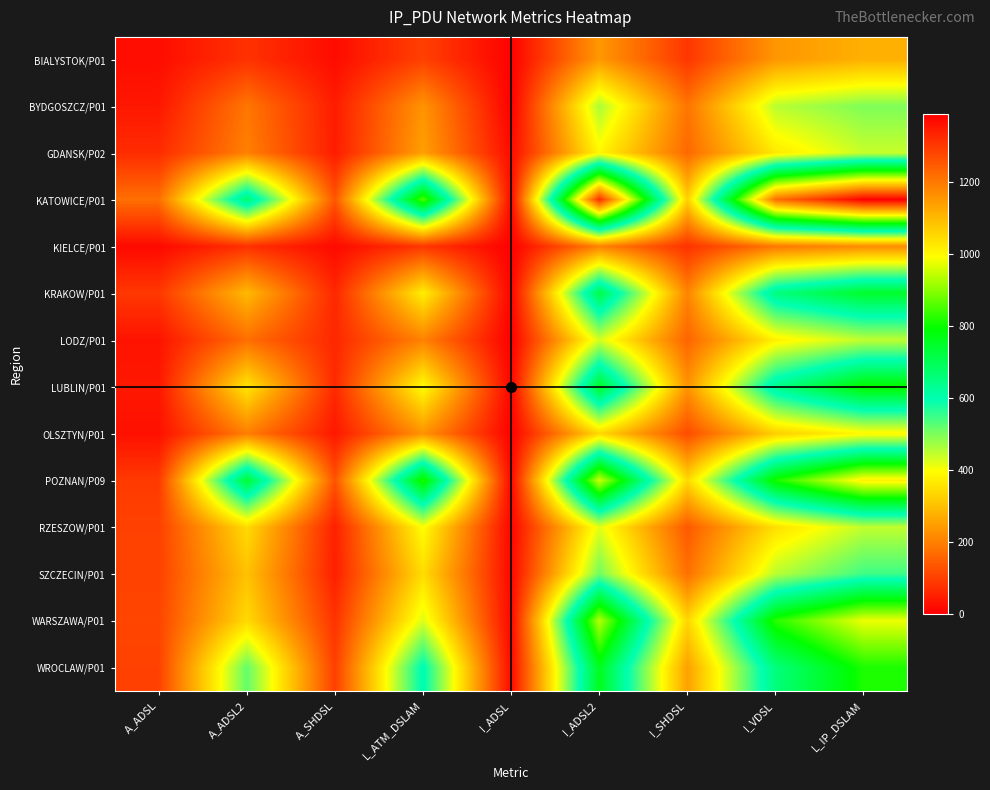

At which category is the sum across all series the highest?

L_IP_DSLAM